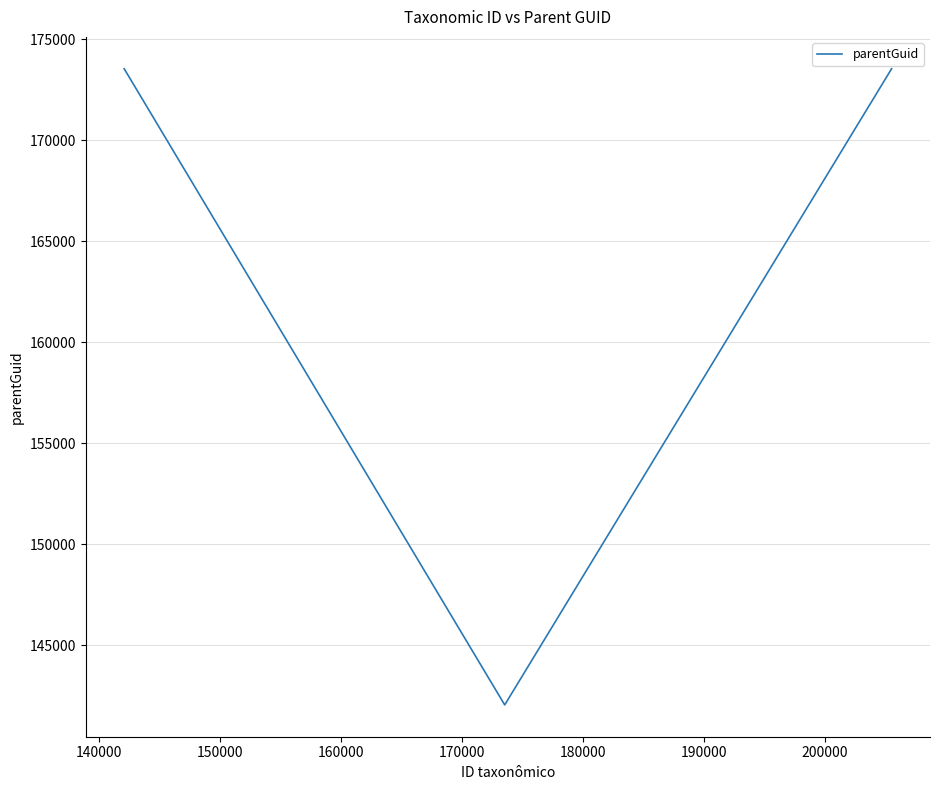

What is the greatest value displayed?

173535